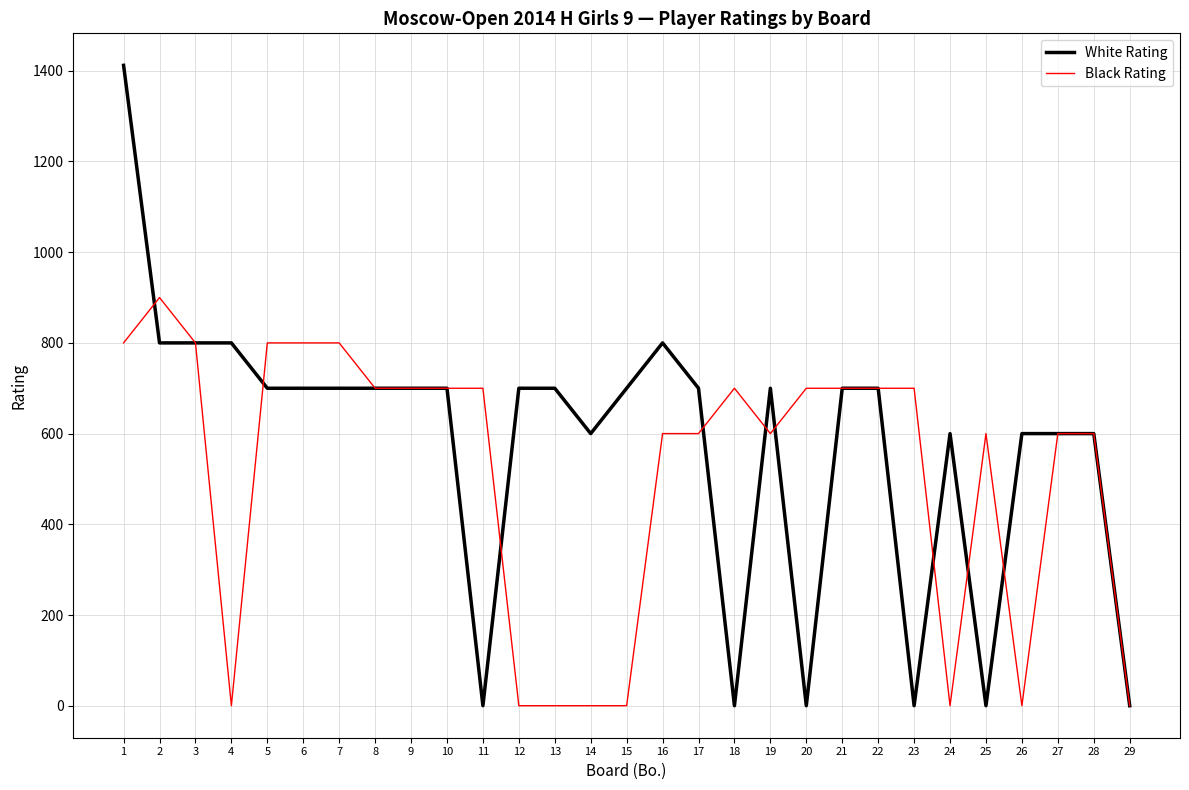

Rank the series by their average value, from highest to lowest.

White Rating, Black Rating